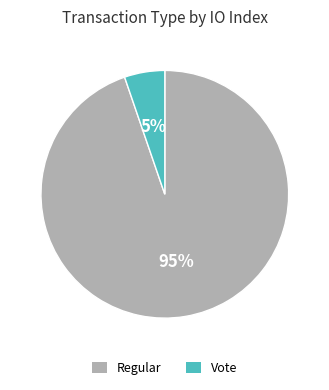

Which category accounts for the majority?

Regular